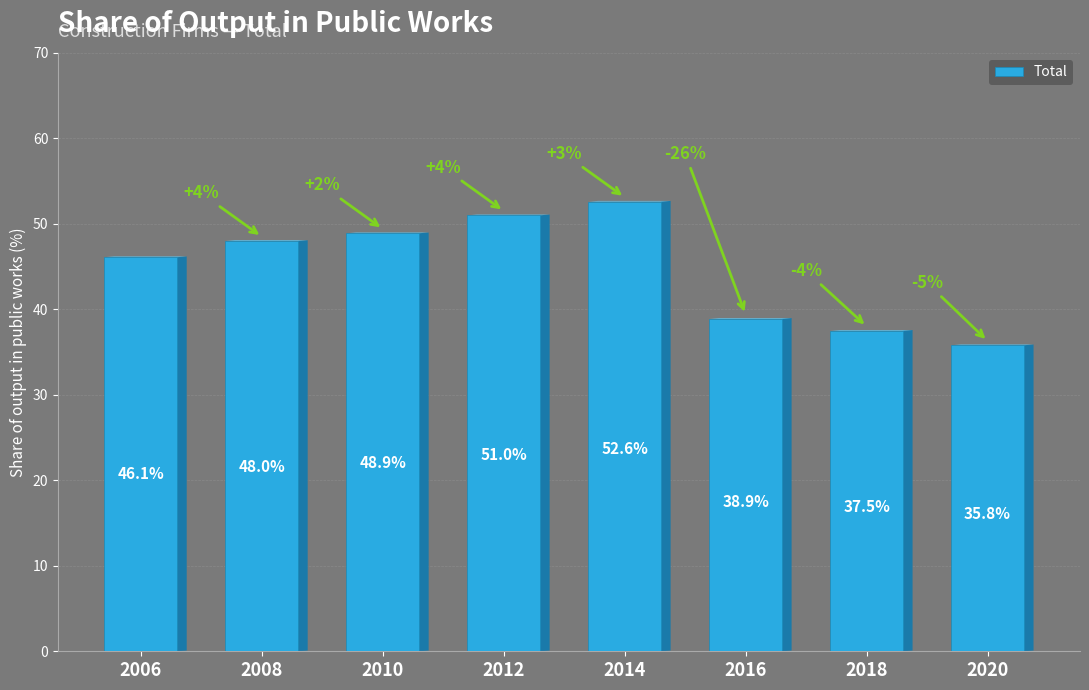

Approximately how many times larger is the value at 2008 compared to 2018?

1.3